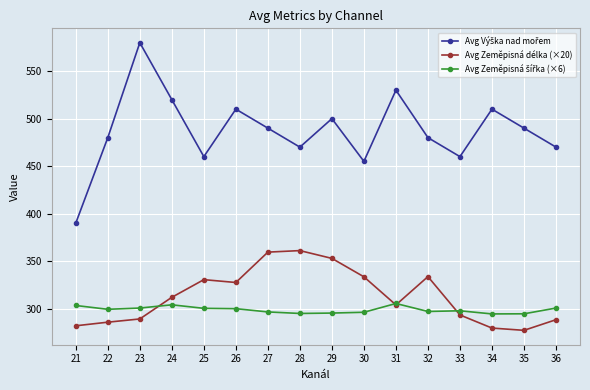

What is the difference between the highest and lowest values at 21?

108.2